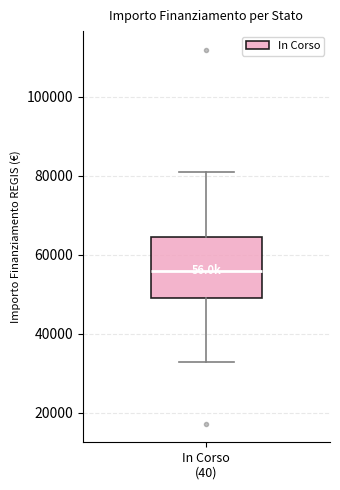

Where does the upper whisker of the box for In Corso (40) end on the y-axis? The values are not printed on the chart, so give them approximately, as read against the axis.

80000